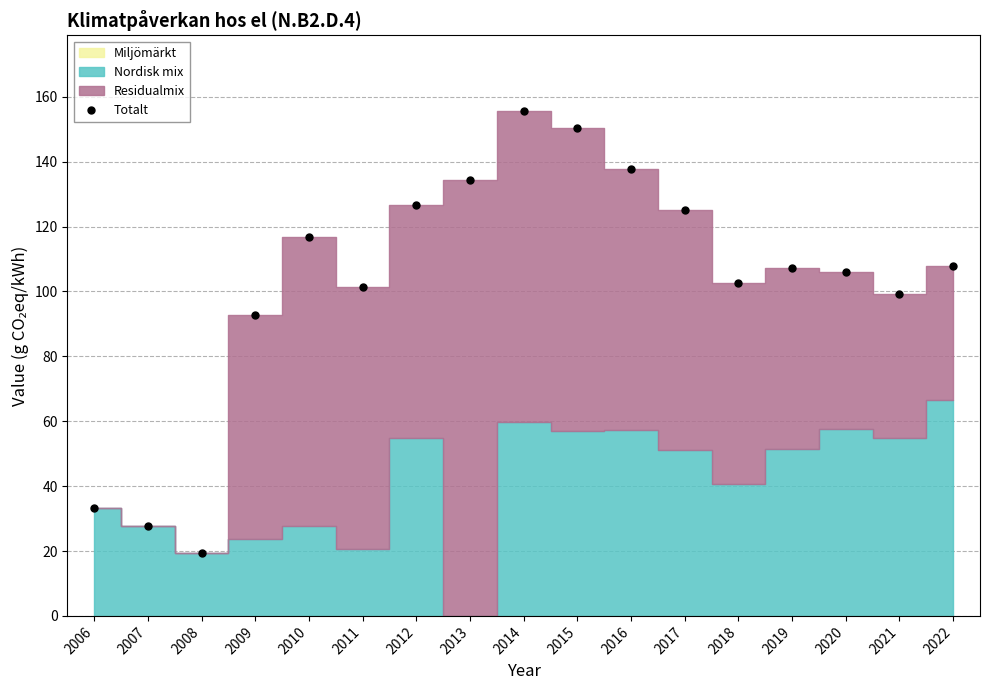

Is it true that Totalt equals 92.8 at 2009?

True